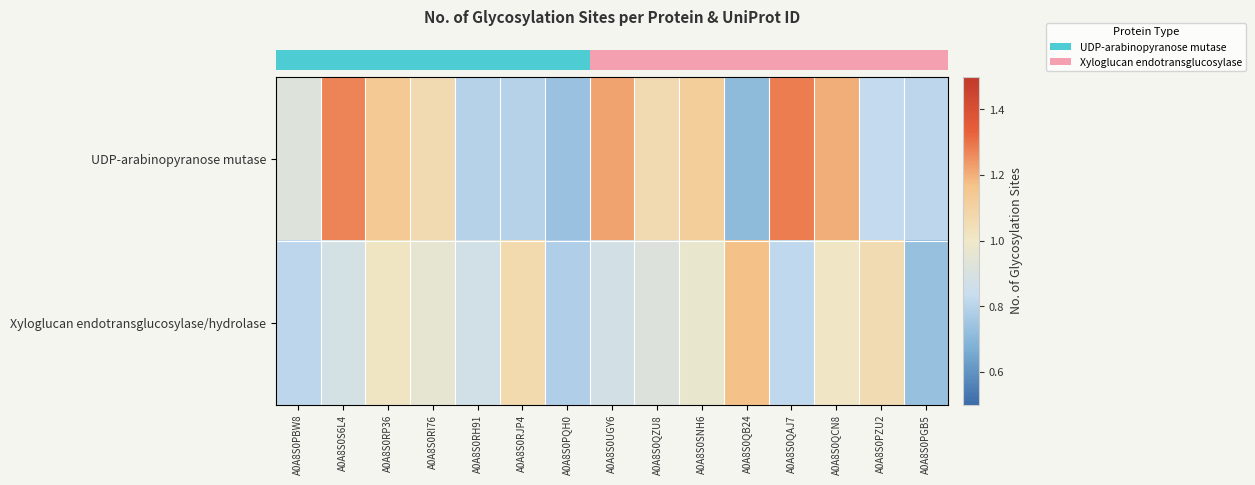

Which has a higher value, A0A8S0PGB5 or A0A8S0PZU2?

A0A8S0PZU2